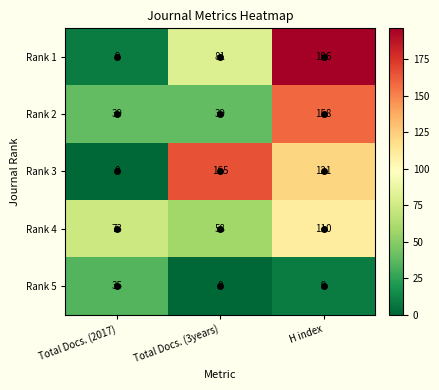

At Total Docs. (3years), list the series in order from largest to smallest.

Rank 3, Rank 1, Rank 4, Rank 2, Rank 5